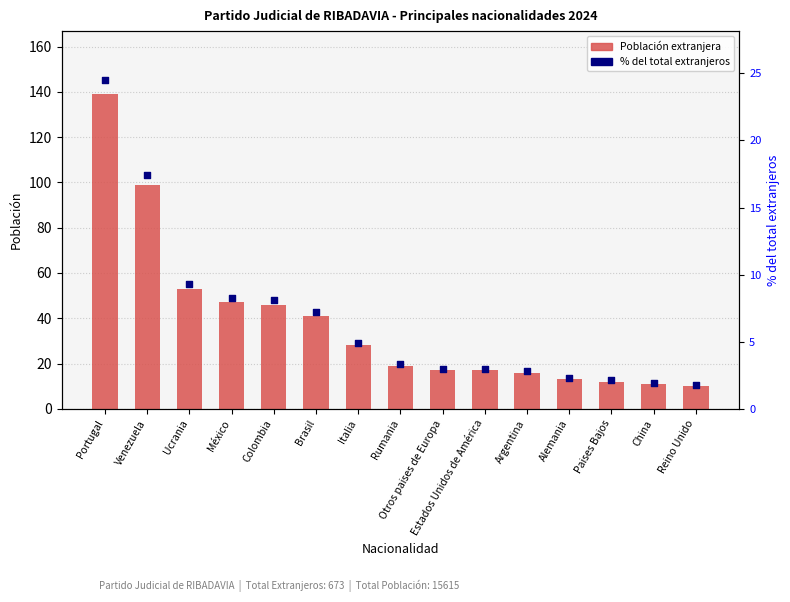

At which category is the sum across all series the highest?

Portugal